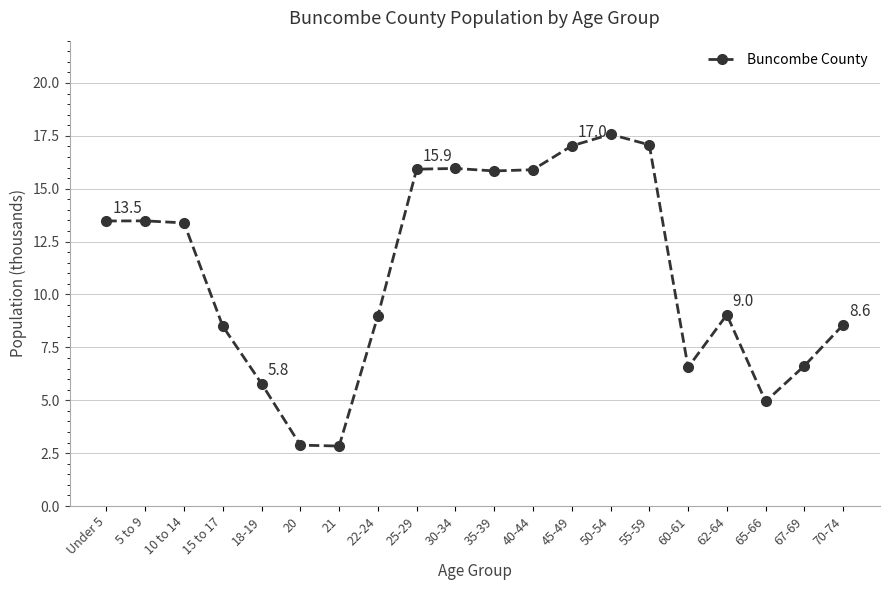

Does the chart display data point markers on the line(s)?

Yes